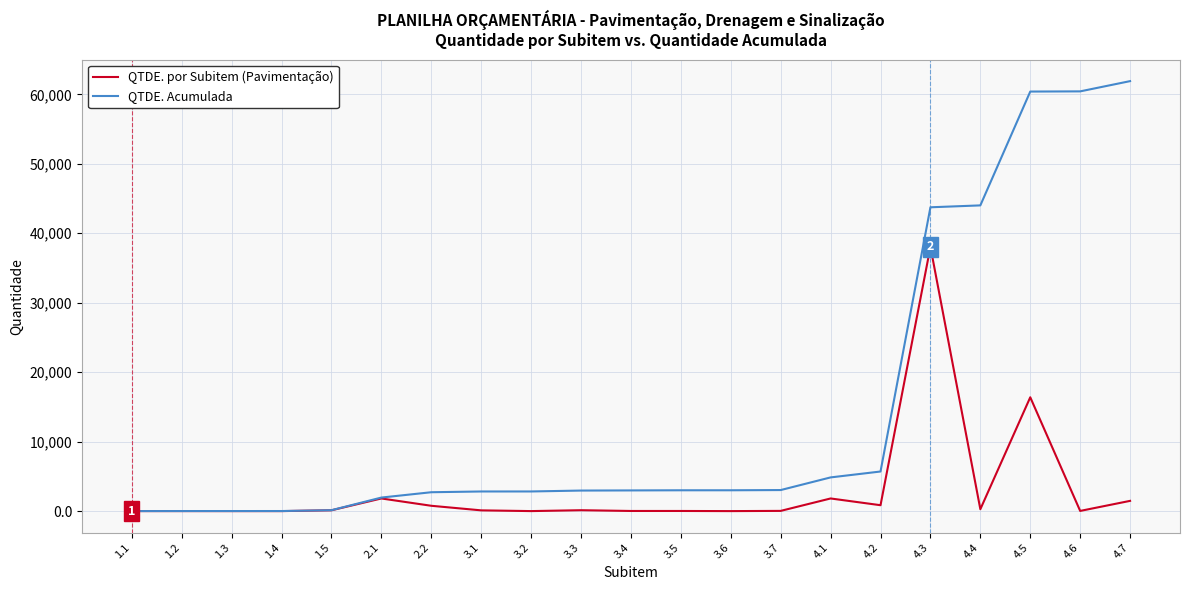

Which series has the widest spread of values?

QTDE. Acumulada